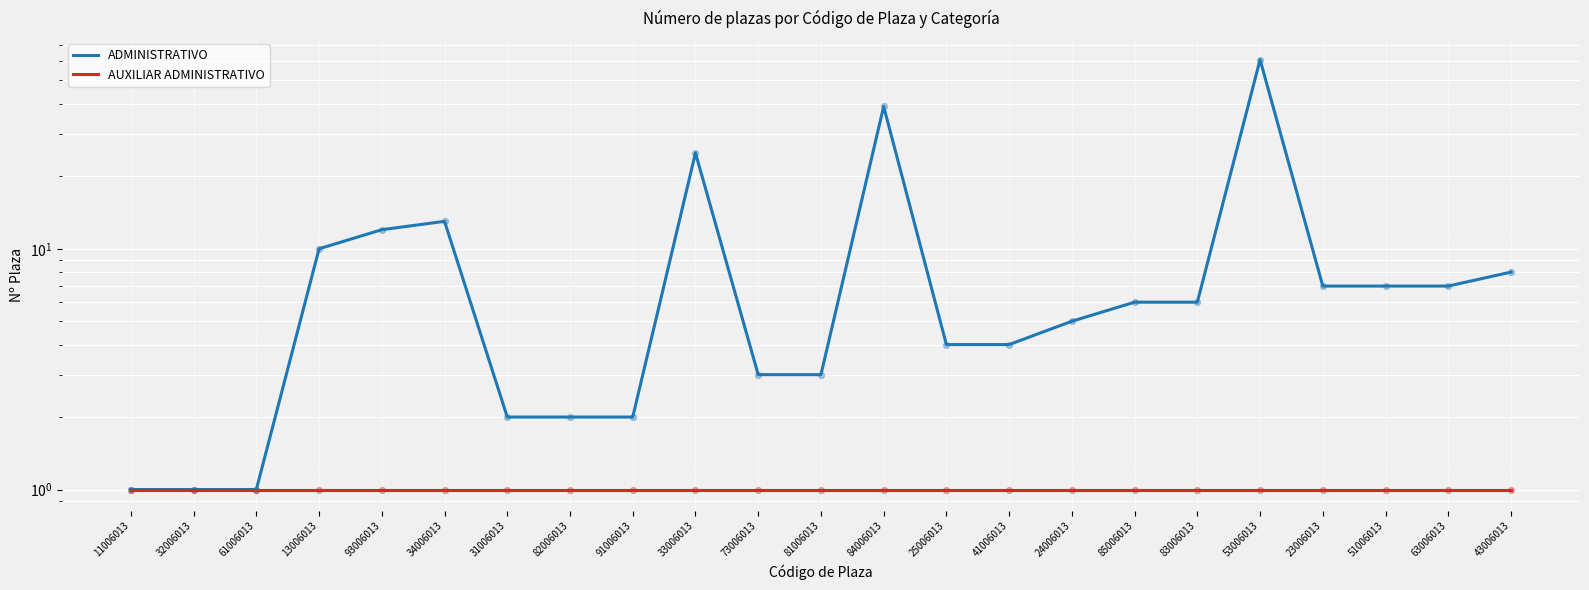

What are all the series names shown in the legend?

ADMINISTRATIVO, AUXILIAR ADMINISTRATIVO